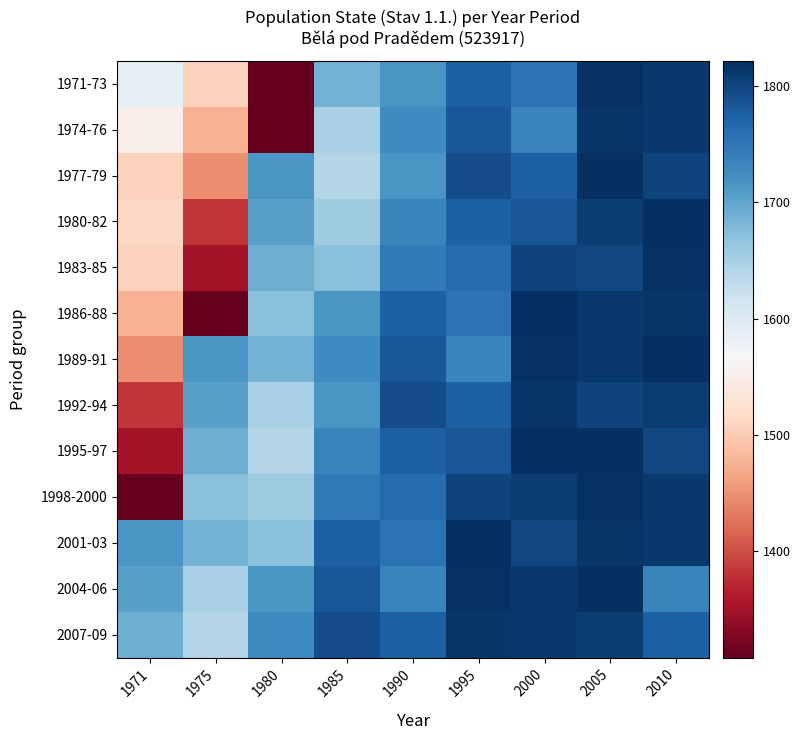

What is the smallest value displayed?

1308